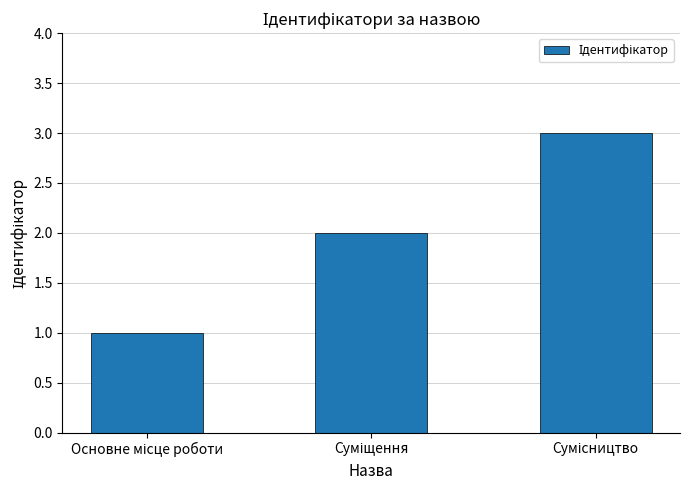

What is the maximum value shown in the chart?

3